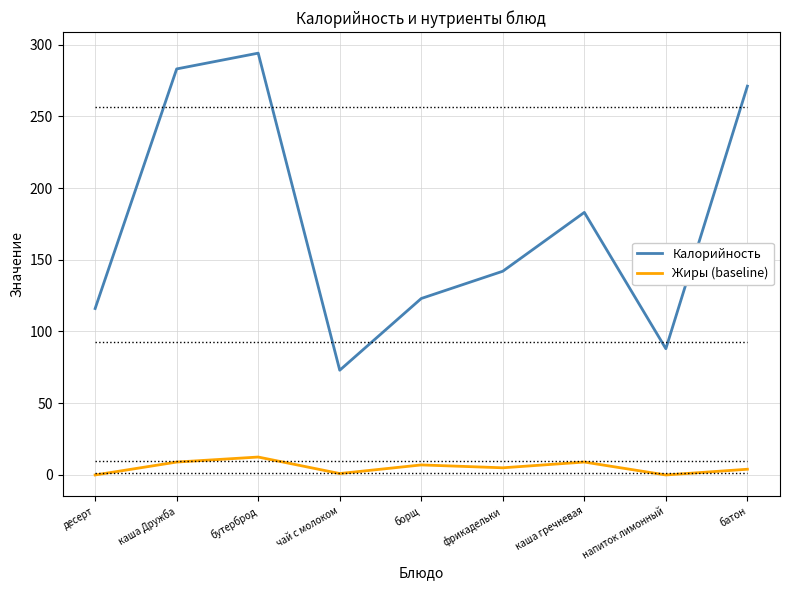

At which category does Жиры (baseline) reach its first local peak?

бутерброд